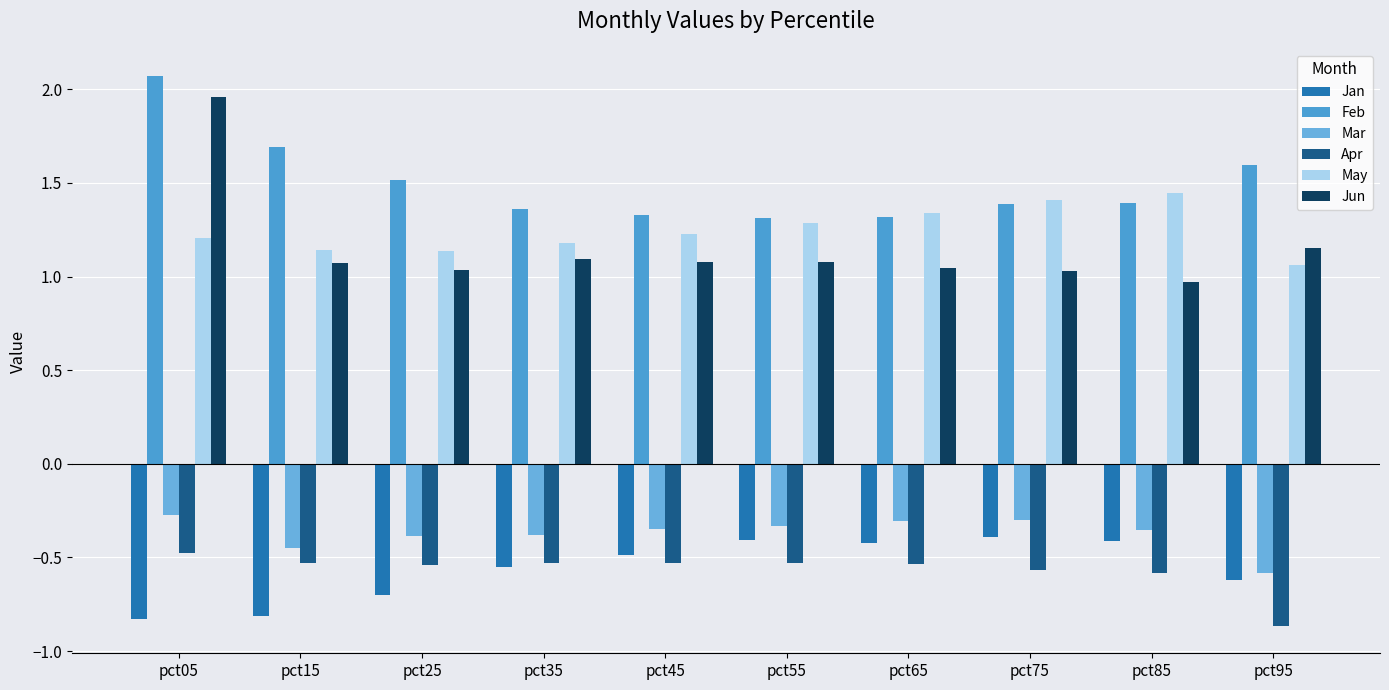

How many data points does each series have?

10